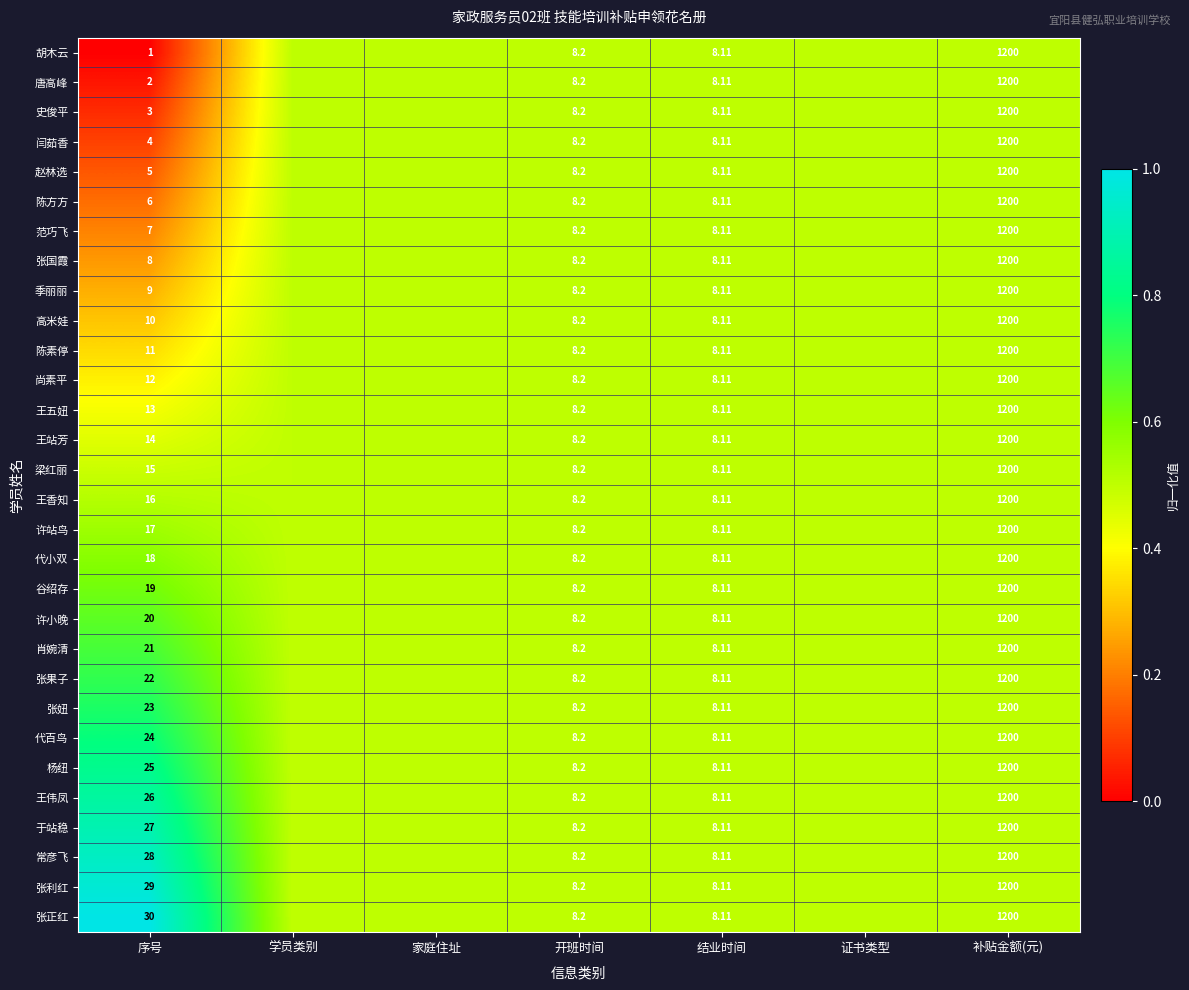

How many distinct data groups are displayed?

30